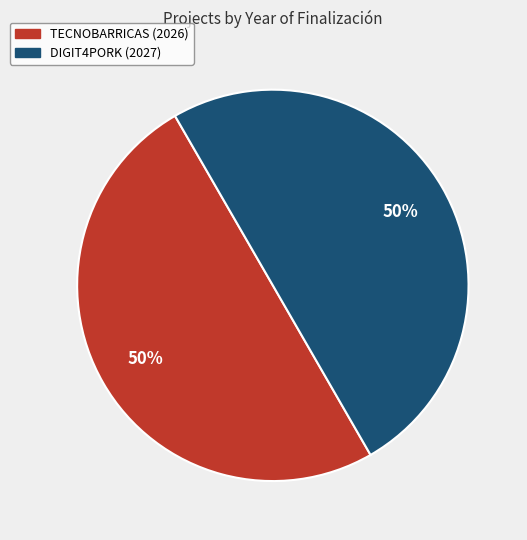

To the nearest percent, what is the average slice percentage?

50%